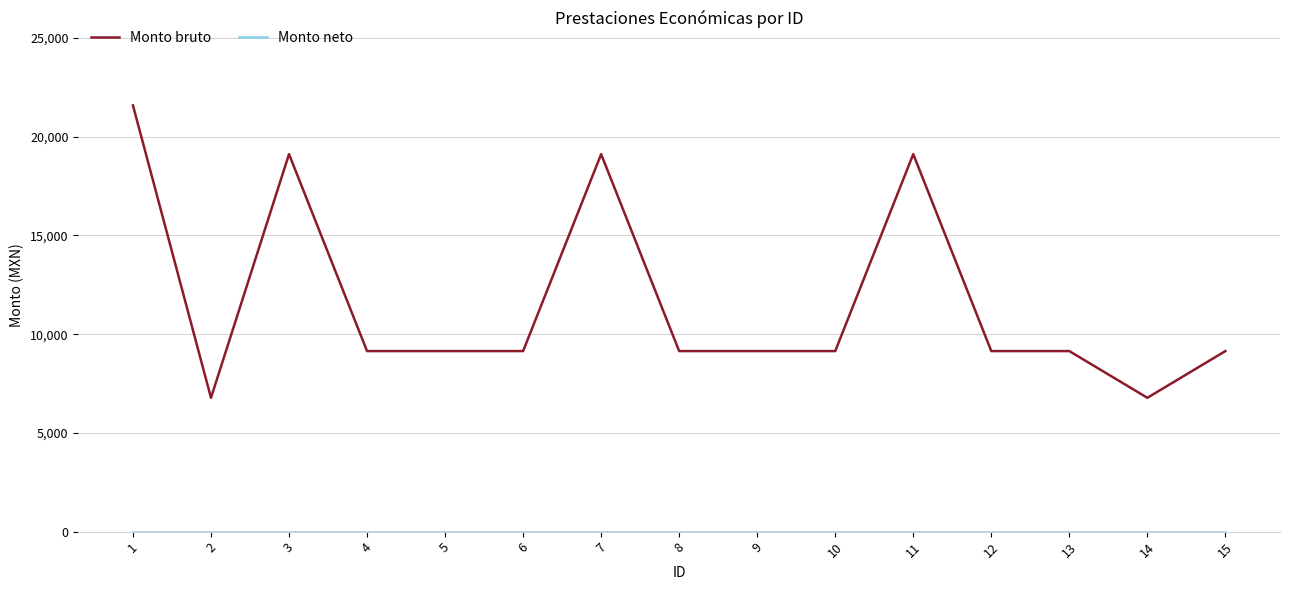

Count the number of categories in the chart.

15